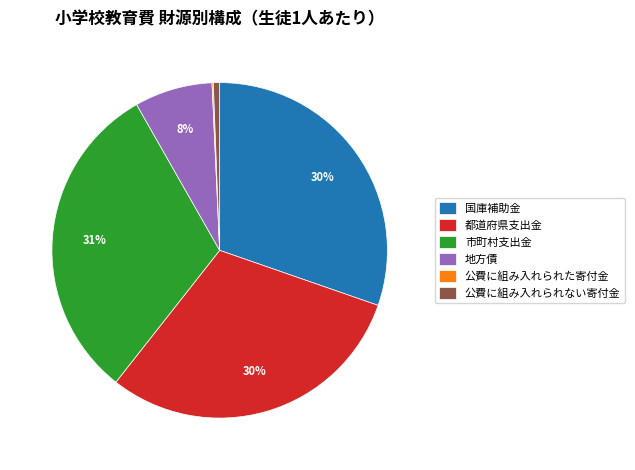

What is the largest slice in the pie chart?

市町村支出金